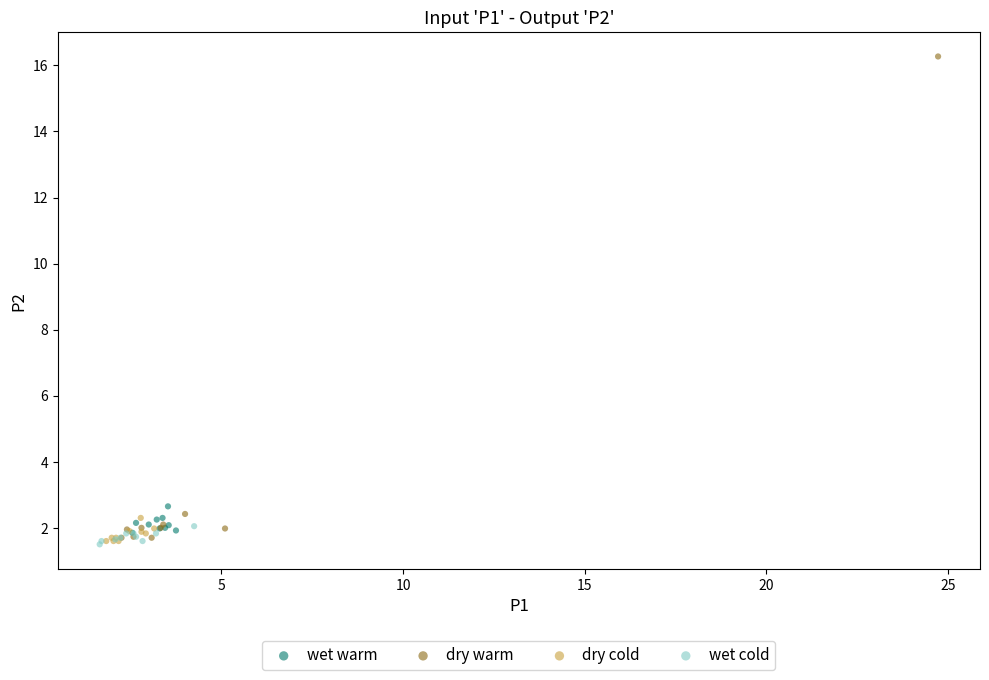

Which series has the largest Y range (max minus min)?

dry warm